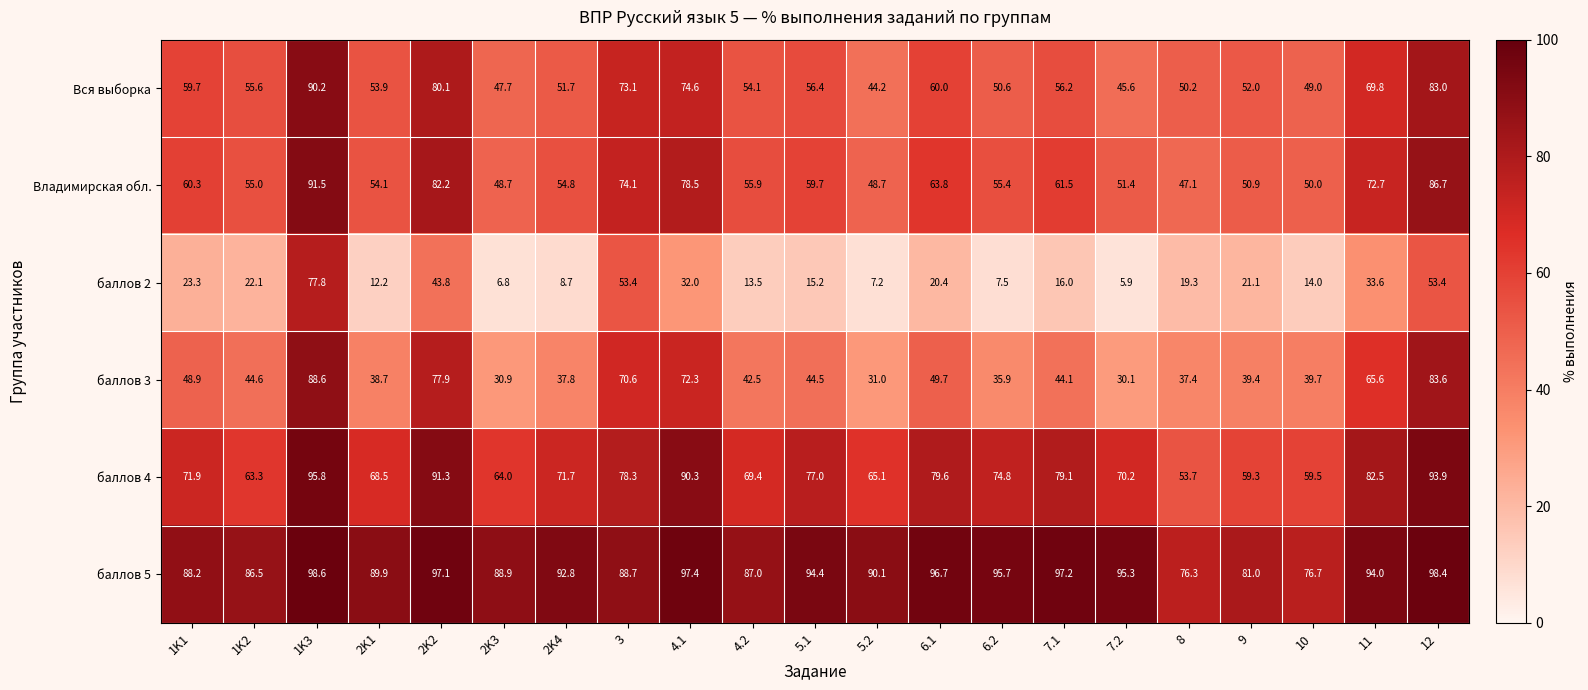

List the series in order of their peak value, highest first.

баллов 5, баллов 4, Владимирская обл., Вся выборка, баллов 3, баллов 2